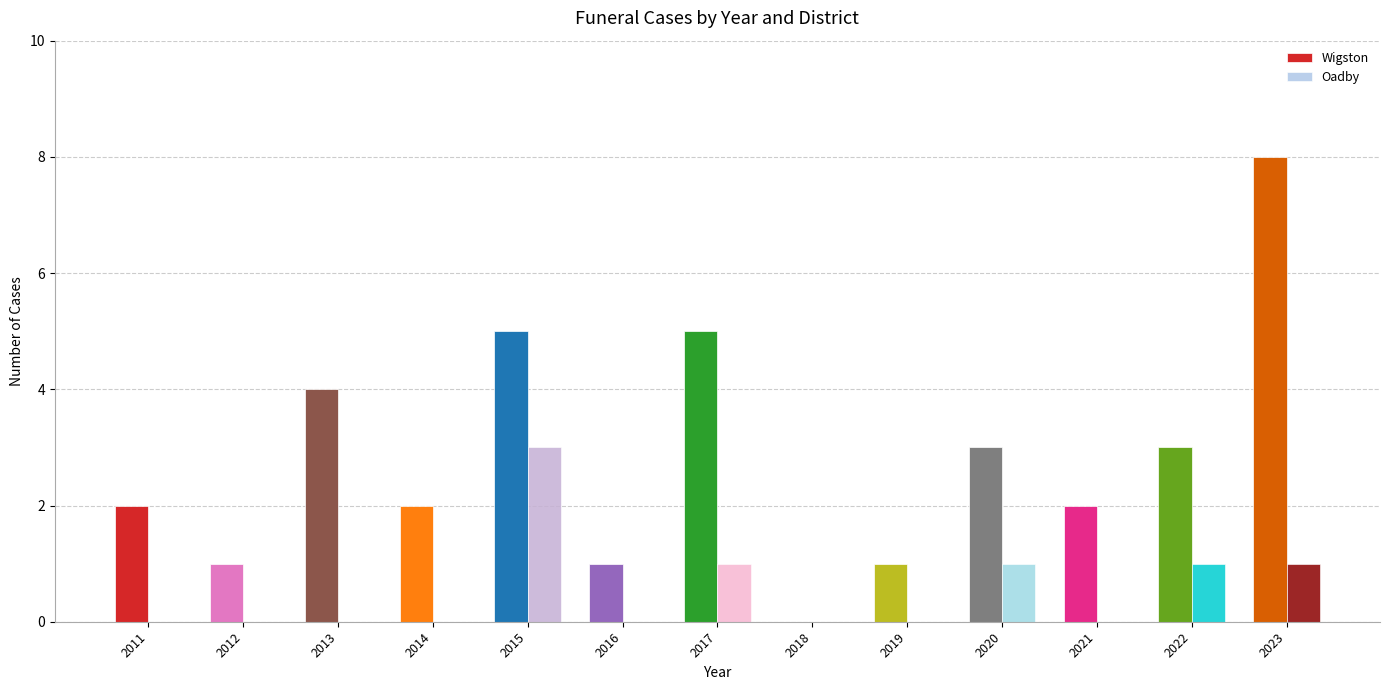

What is the sum of all Wigston values?

37